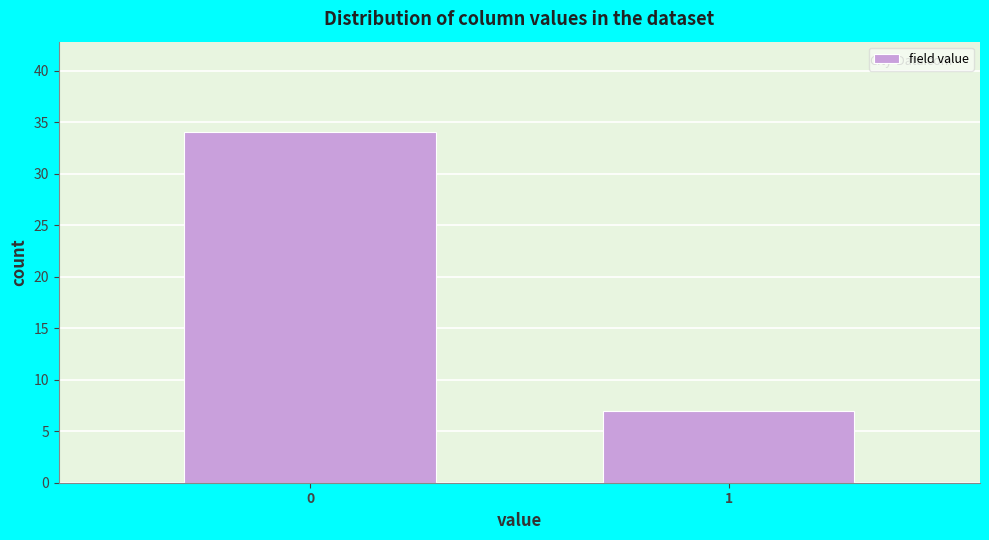

Reading left to right, extract all data points from this chart.

0=34	1=7